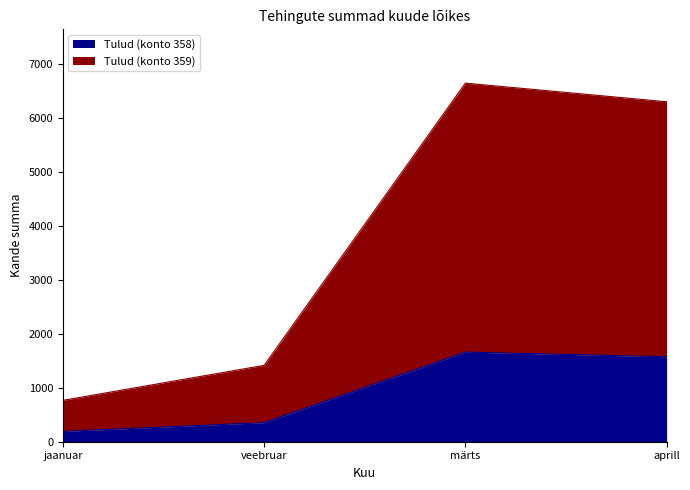

Which series has the widest spread of values?

Tulud (konto 359)